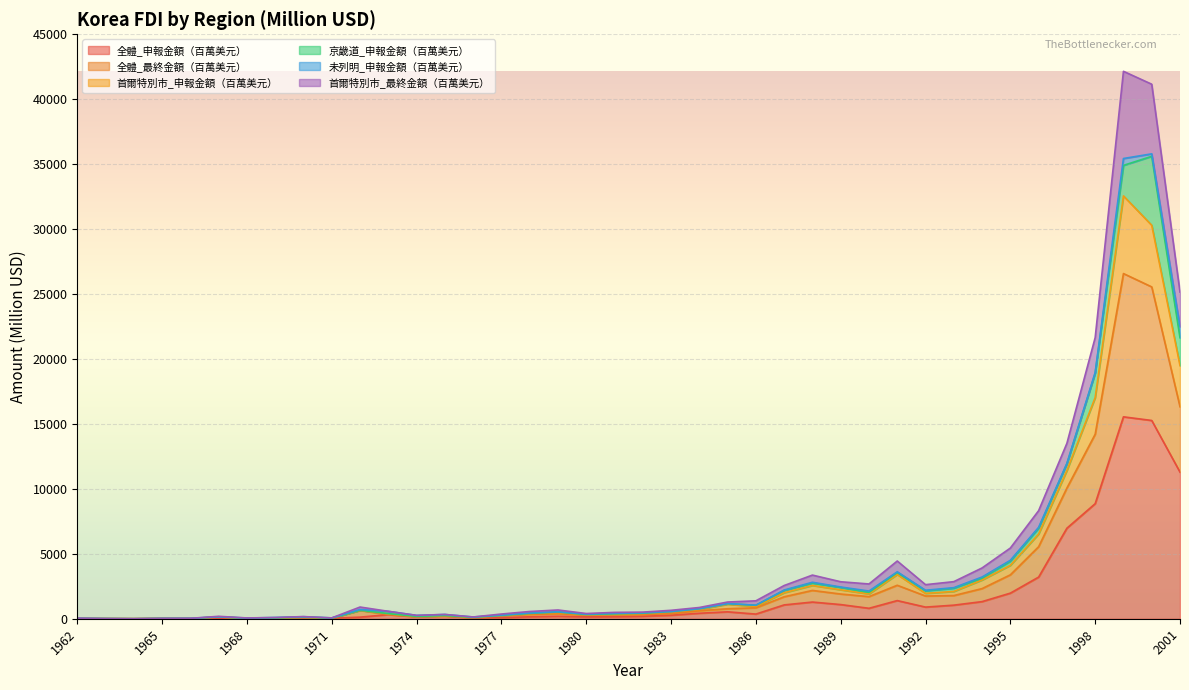

Which category has the lowest value across all series?

1964